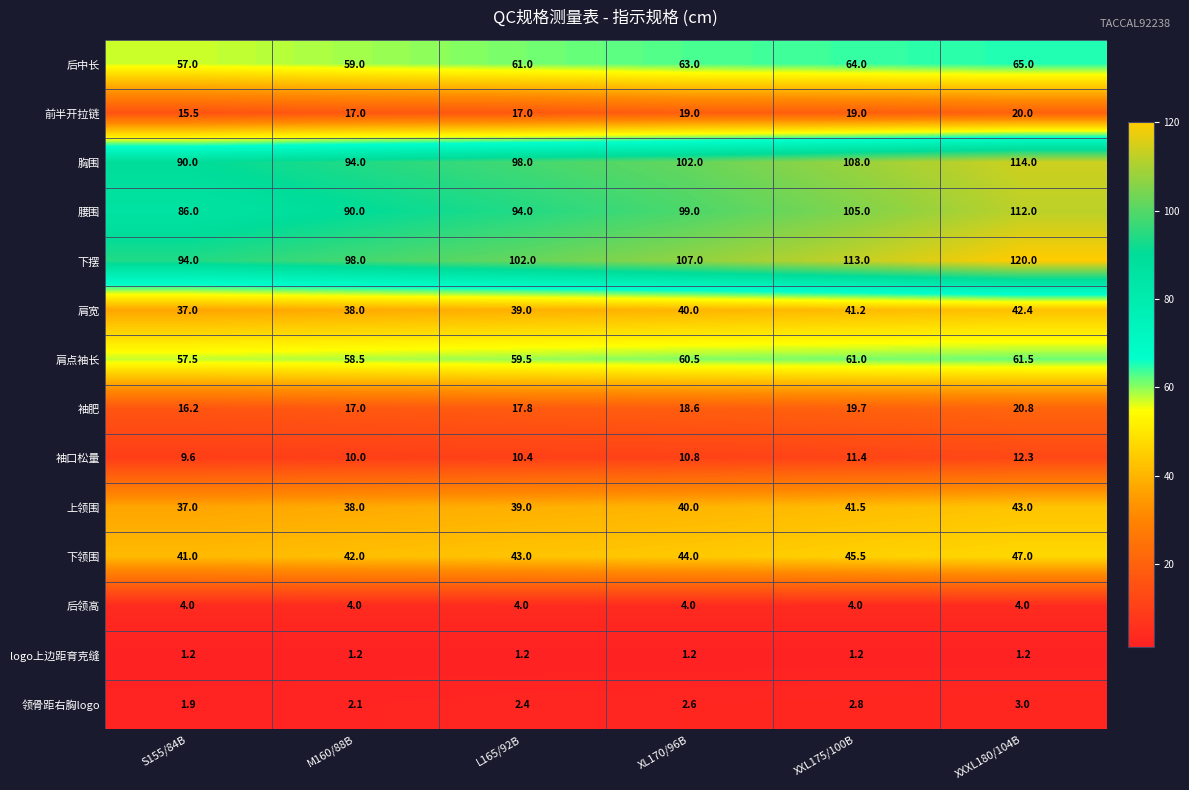

At XXXL180/104B, list the series in order from smallest to largest.

logo上边距育克缝, 领骨距右胸logo, 后领高, 袖口松量, 前半开拉链, 袖肥, 肩宽, 上领围, 下领围, 肩点袖长, 后中长, 腰围, 胸围, 下摆